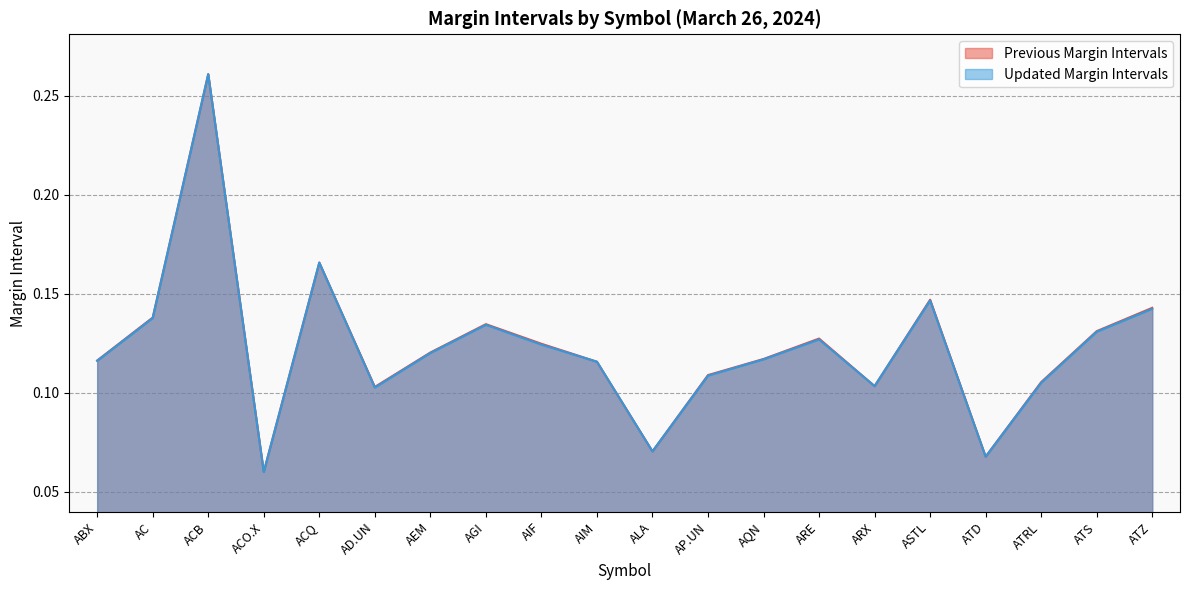

What is the greatest value displayed?

0.3